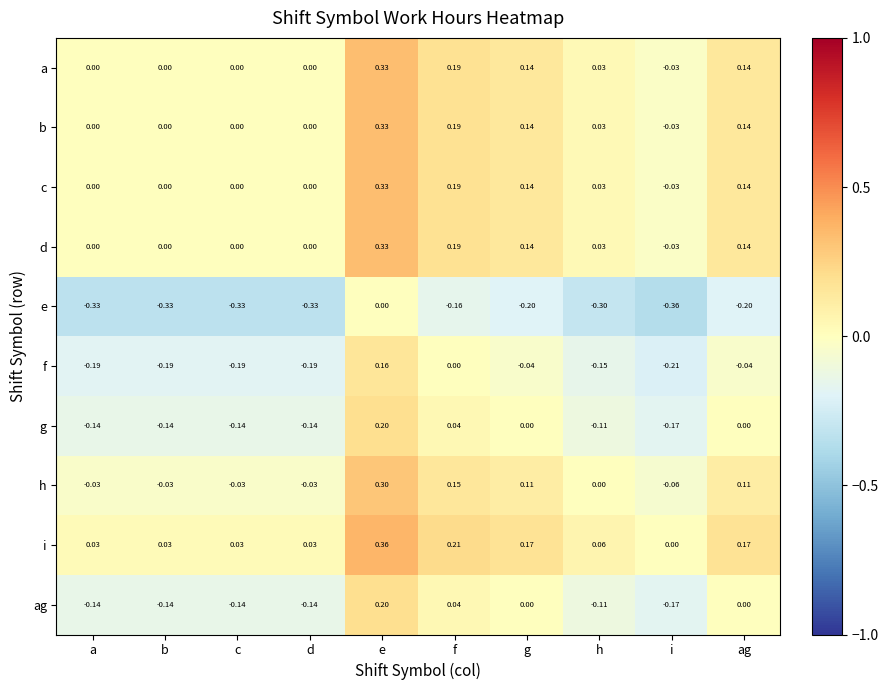

Which series has the largest total across all categories?

i